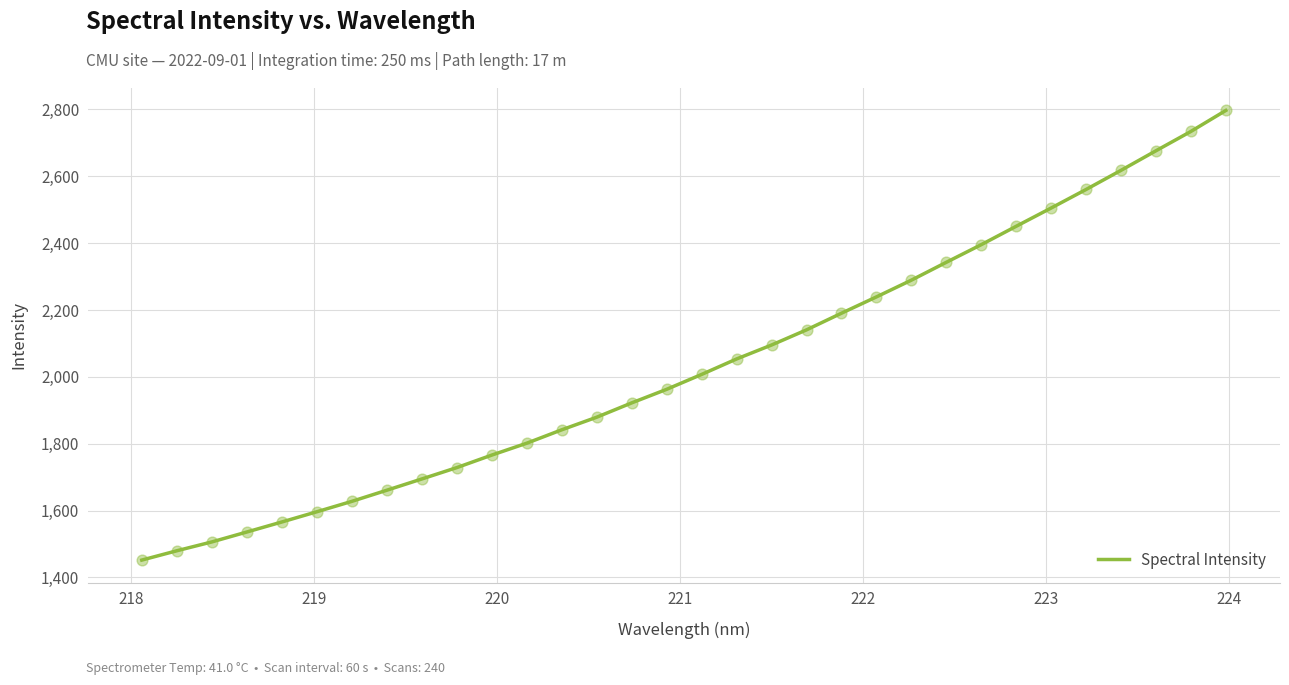

What is the difference between the maximum and minimum values?

1345.2